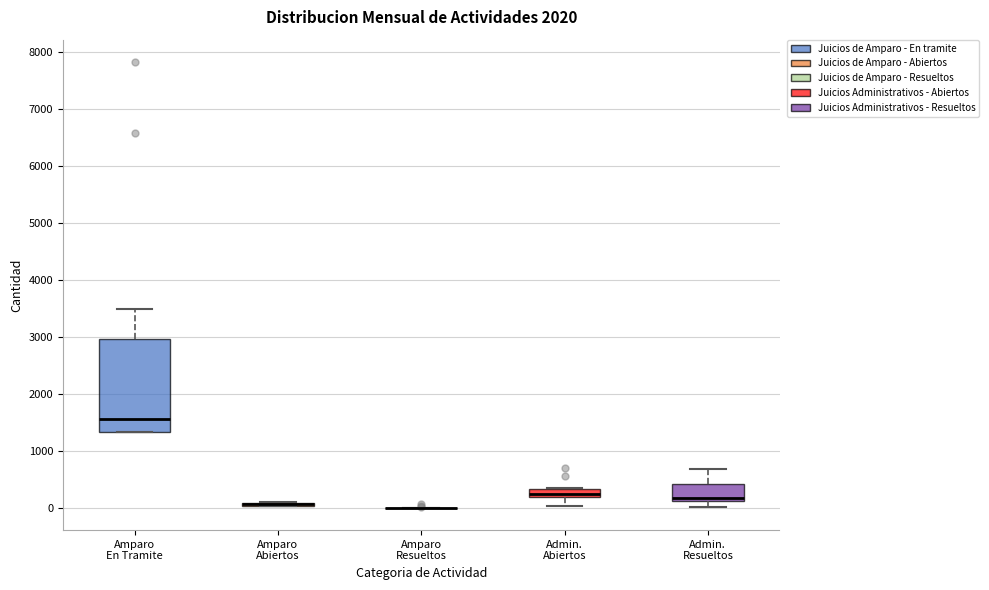

Where is the upper edge of the box for Amparo Abiertos on the y-axis? The values are not printed on the chart, so give them approximately, as read against the axis.

100